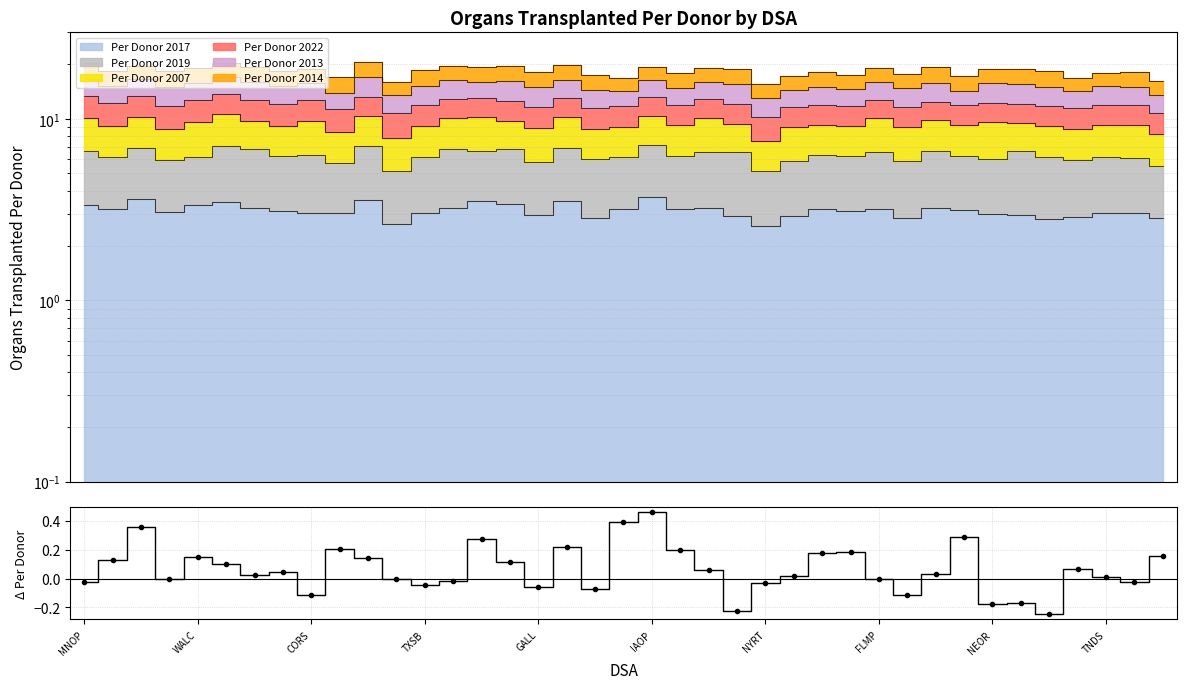

How many values are above zero?

23